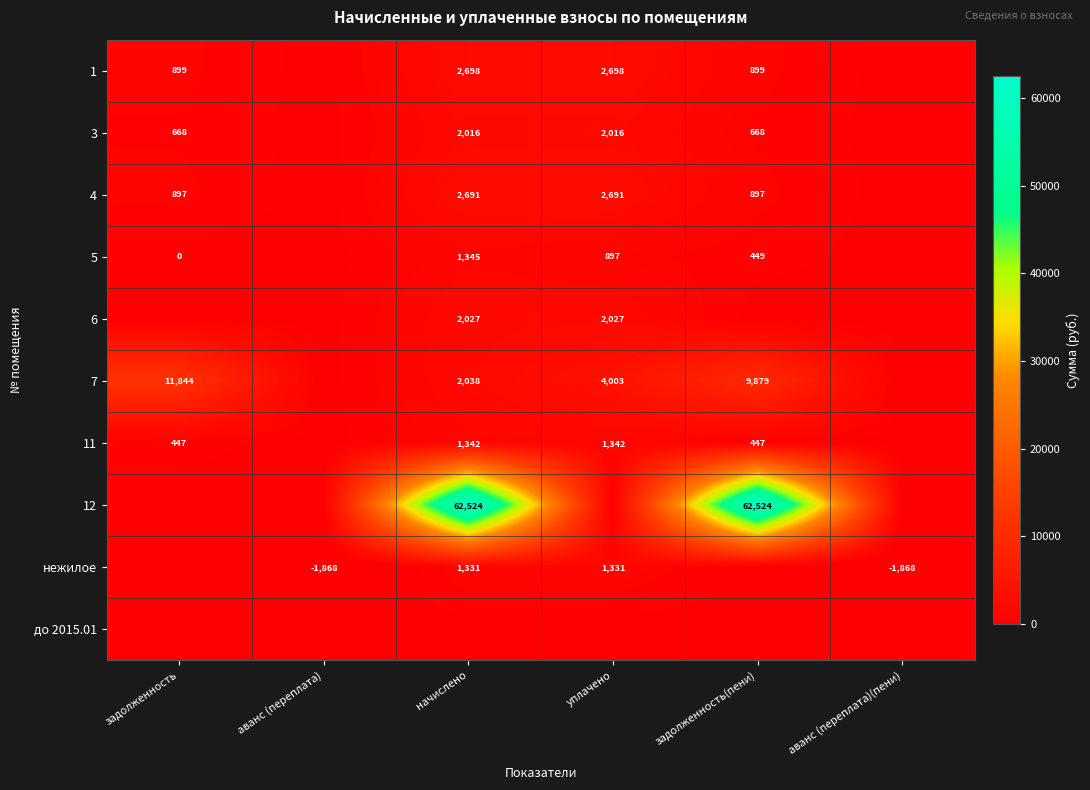

The 11 series shows 1957 at уплачено. True or false?

False